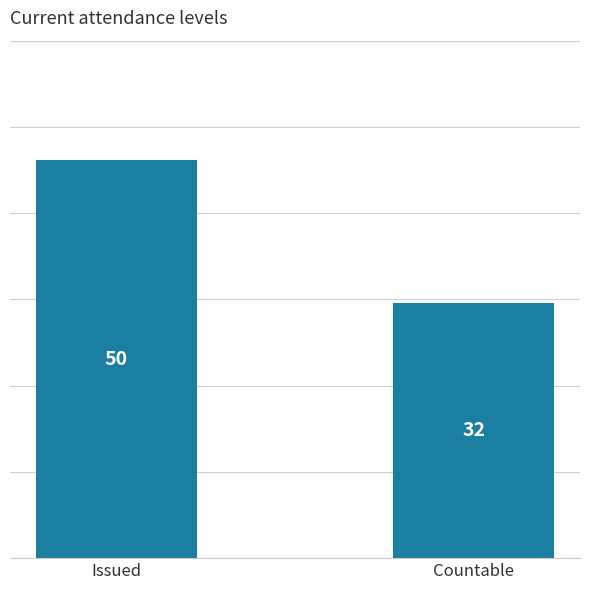

What is the value of the 1st bar from the left?

50